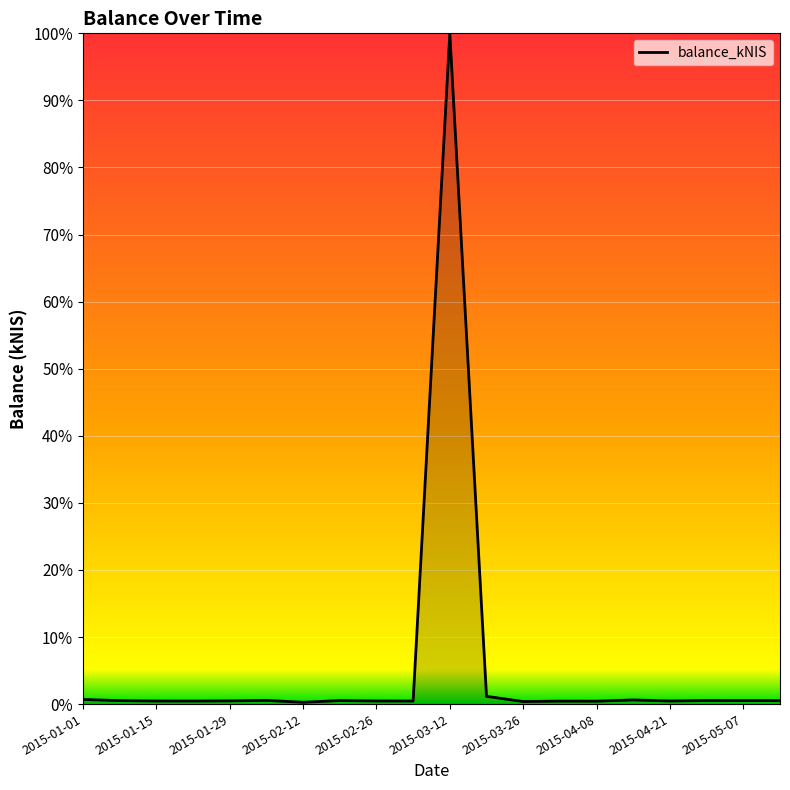

List the labels in order of value, smallest first.

2015-02-12, 2015-03-26, 2015-04-08, 2015-04-02, 2015-01-22, 2015-03-04, 2015-01-15, 2015-04-21, 2015-02-26, 2015-01-29, 2015-01-08, 2015-05-14, 2015-05-07, 2015-02-19, 2015-04-30, 2015-02-05, 2015-04-16, 2015-01-01, 2015-03-19, 2015-03-12